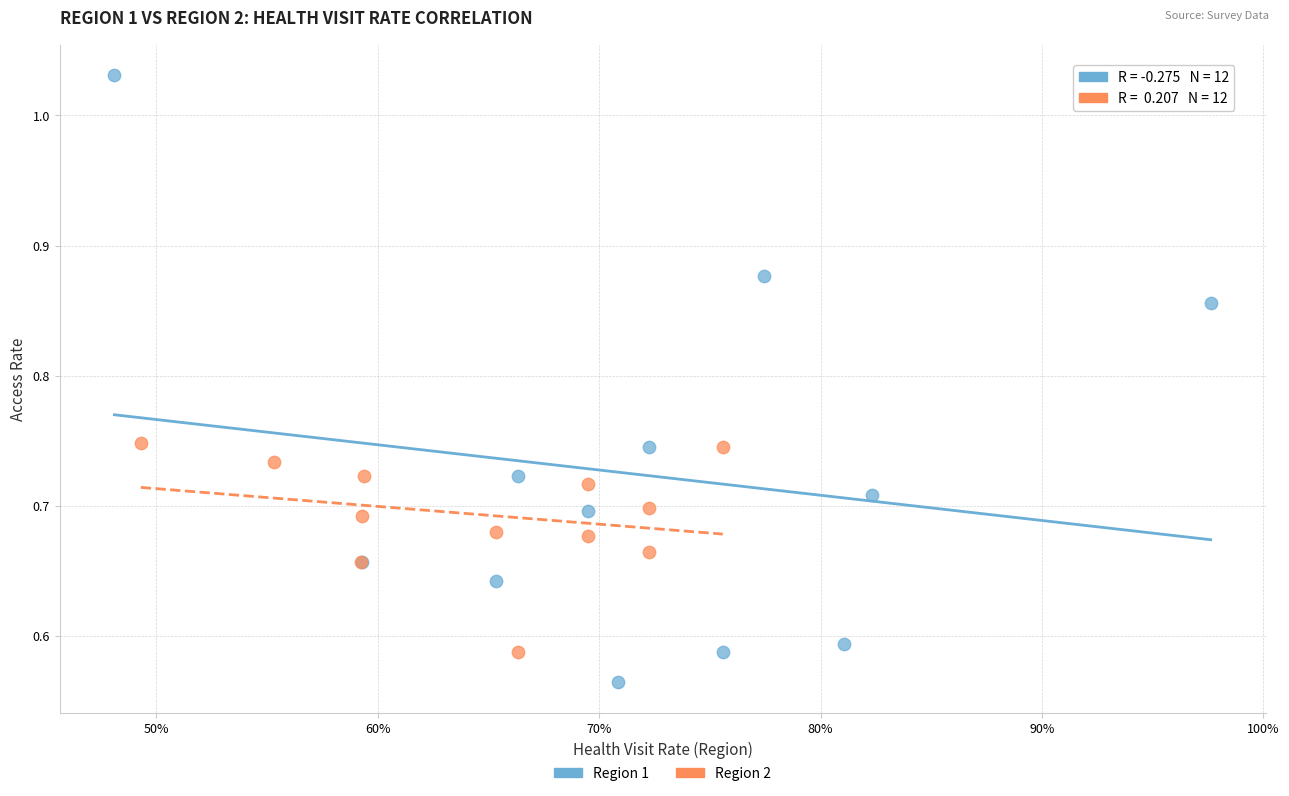

Which series contains the lowest Y value?

Region 1